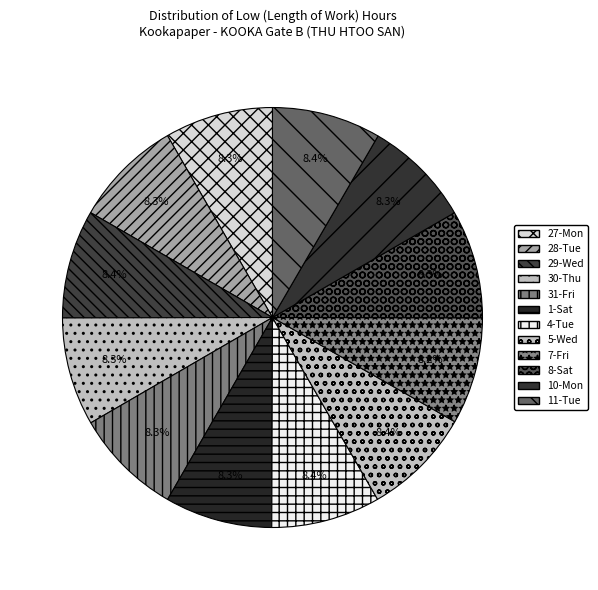

Is it true that 11-Tue is 8% of the pie?

True